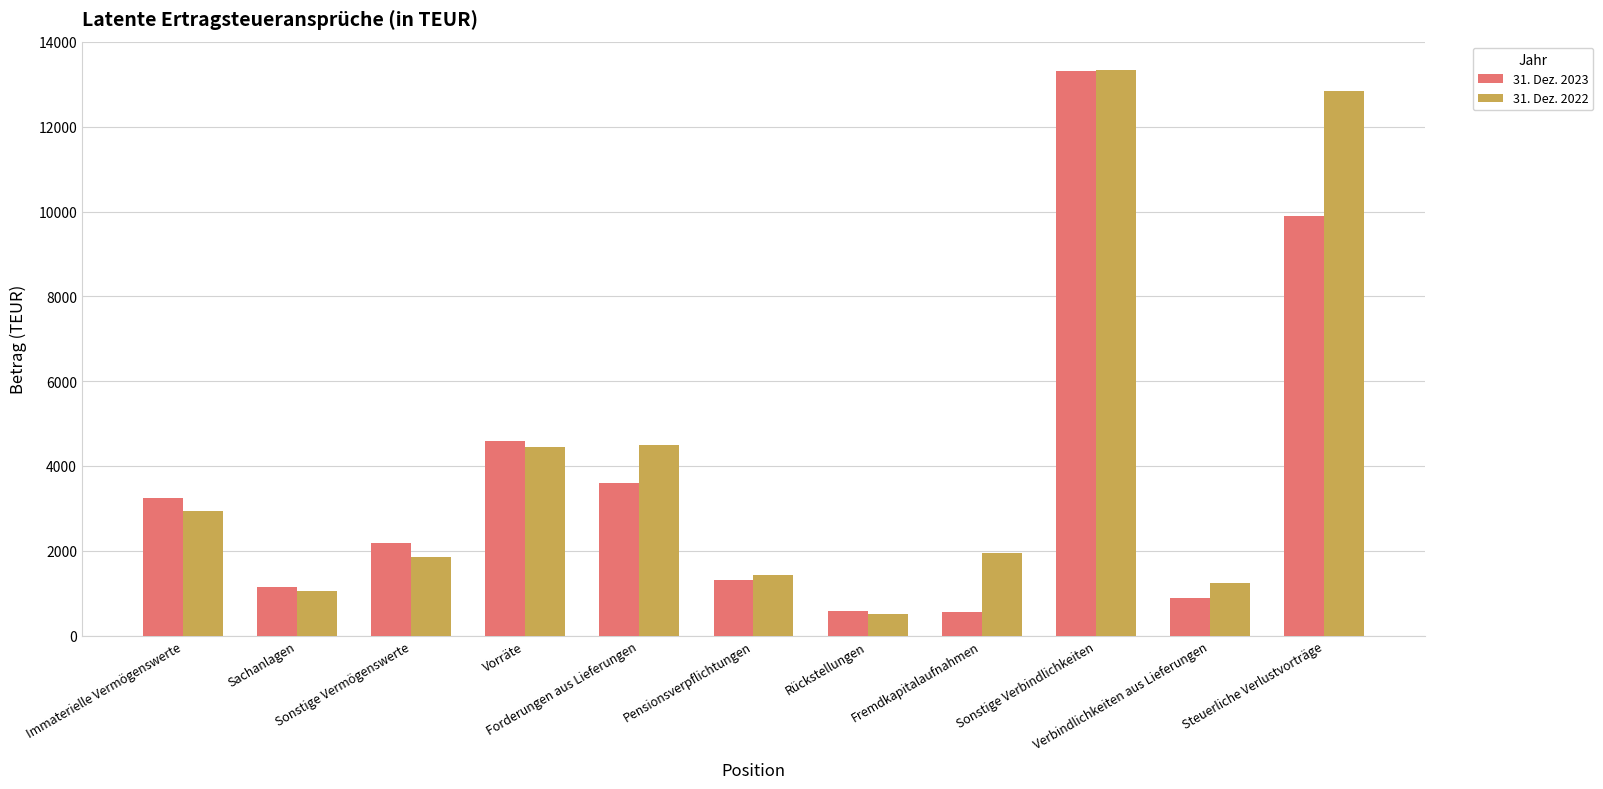

What is the greatest value displayed?

13340